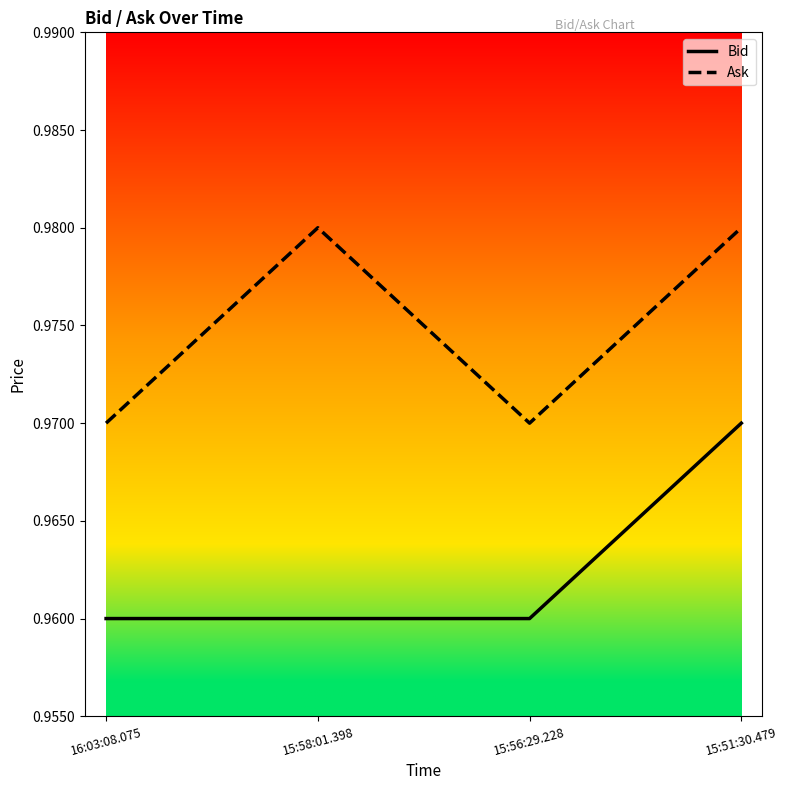

Which category has the highest value in the Bid series?

15:51:30.479